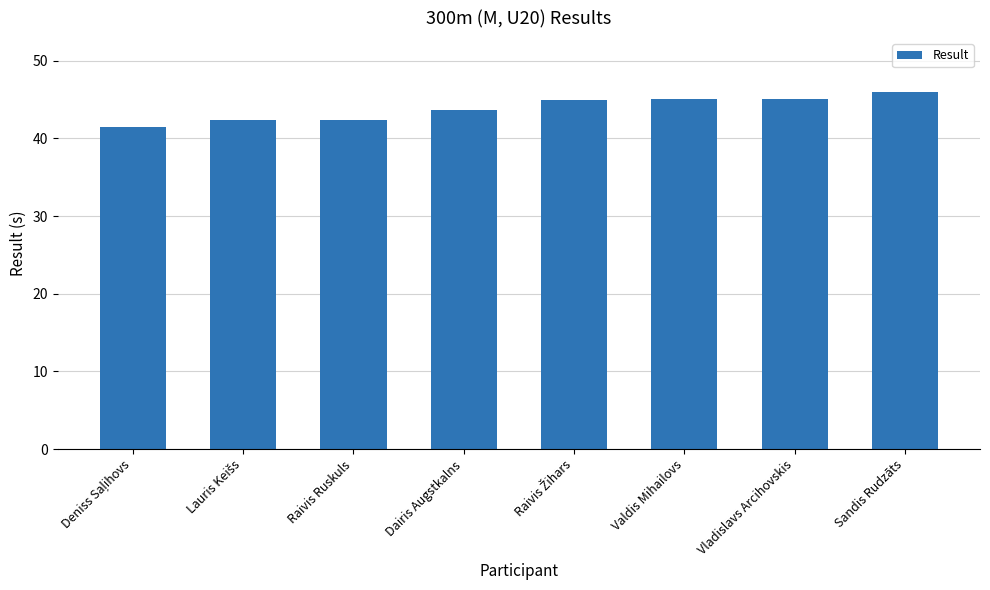

Is it true that the value at Sandis Rudzāts is 30.4?

False